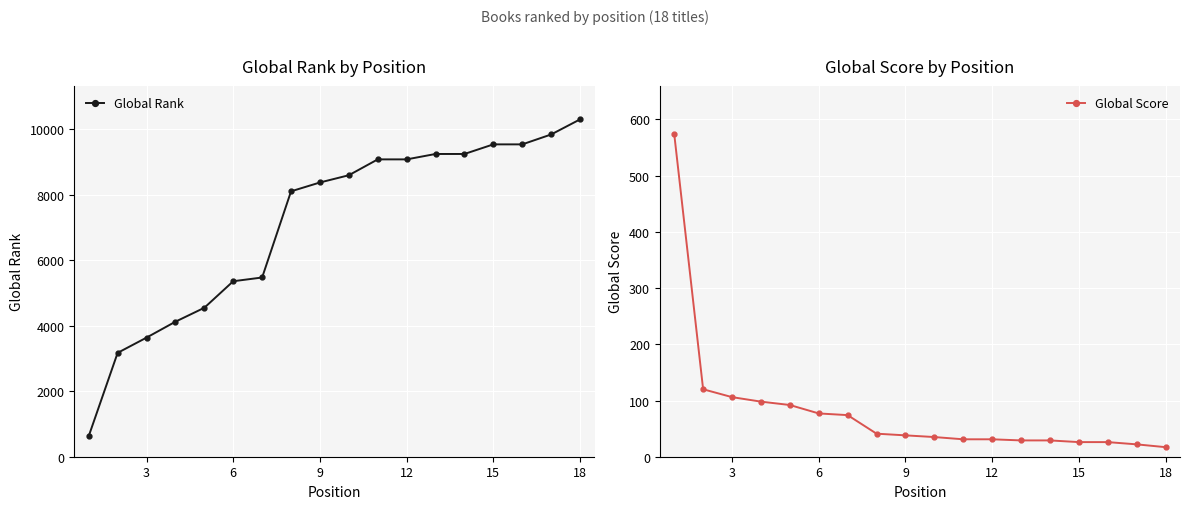

Rank the series by their average value, from lowest to highest.

Global Score, Global Rank